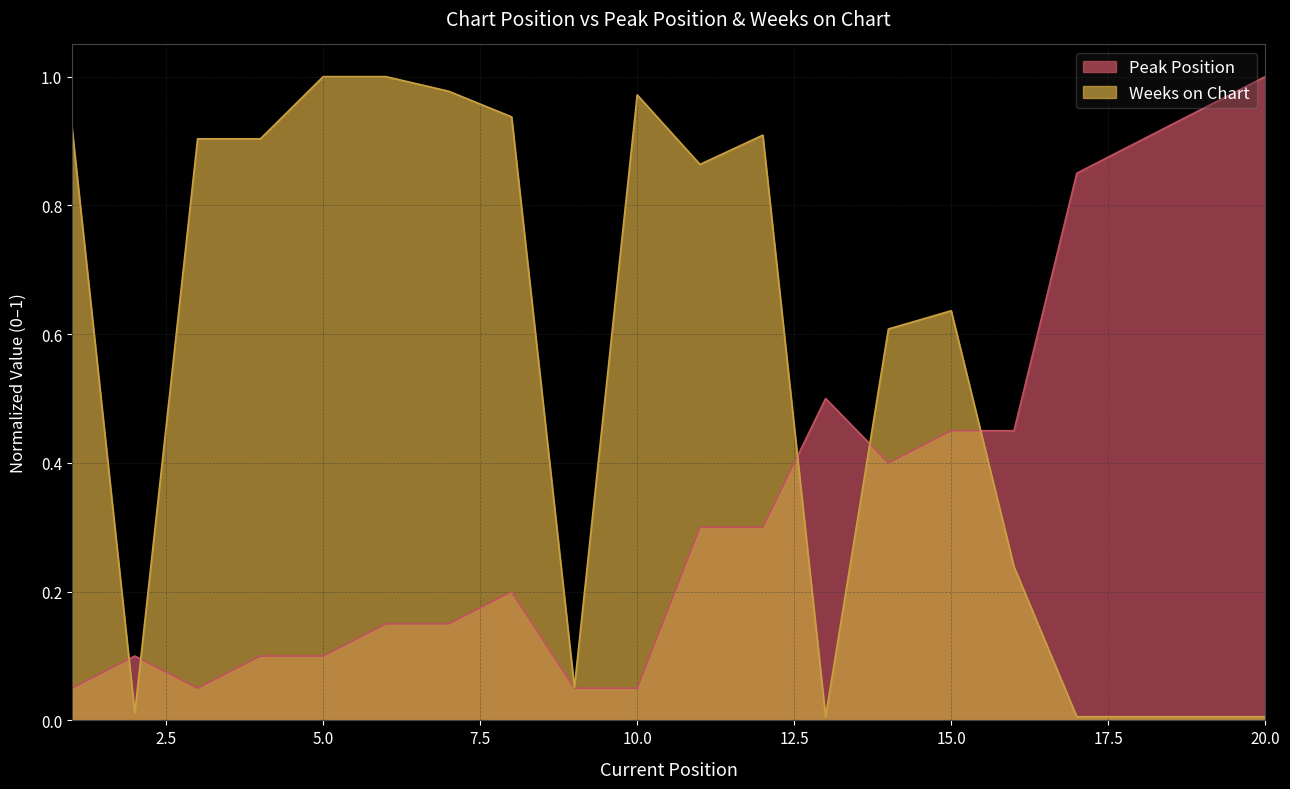

How many lines are shown in the chart?

2